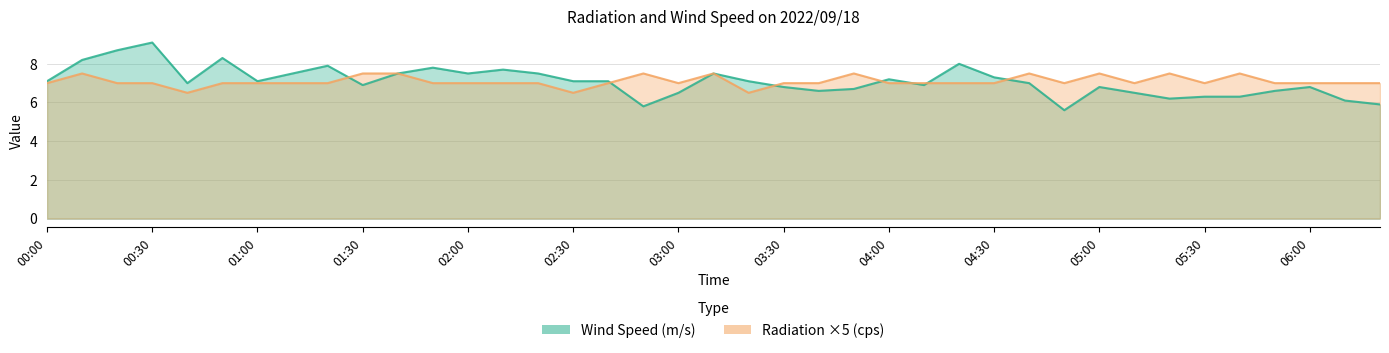

What is the maximum value shown in the chart?

9.1